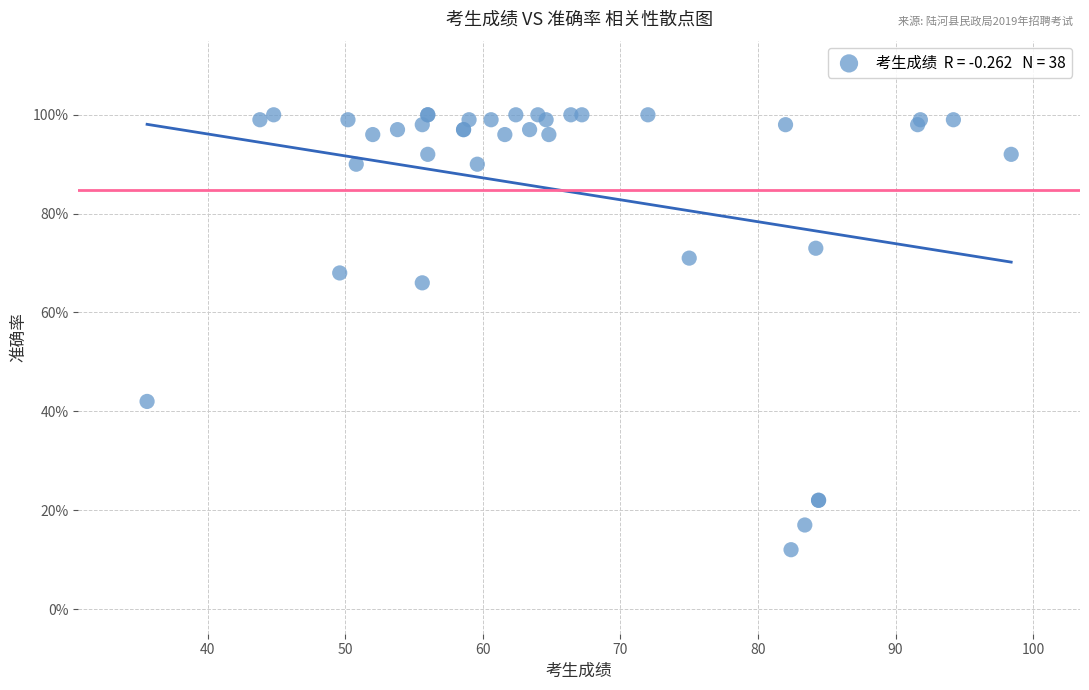

What Y value in the scatter plot is closest to 56?

66